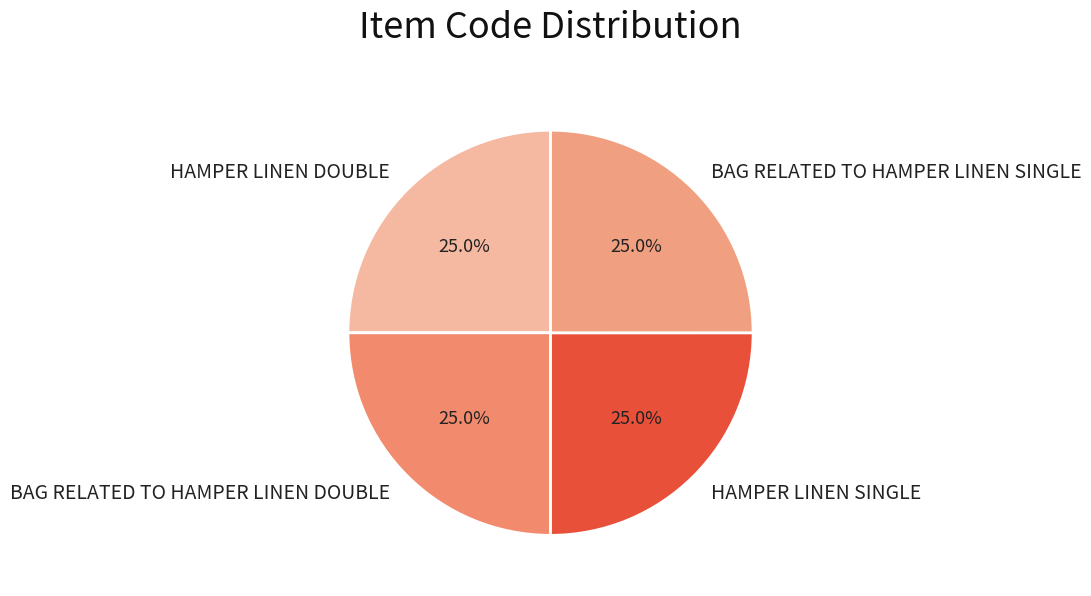

Combined, what portion of the pie is HAMPER LINEN SINGLE and BAG RELATED TO HAMPER LINEN SINGLE?

50.0%